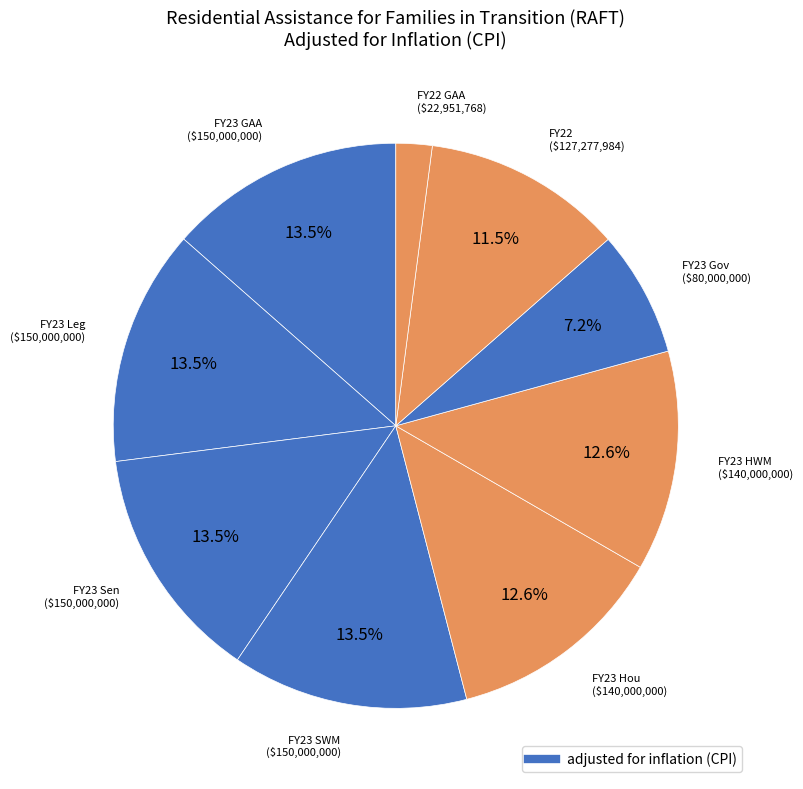

Is there any slice that represents more than half of the pie?

No